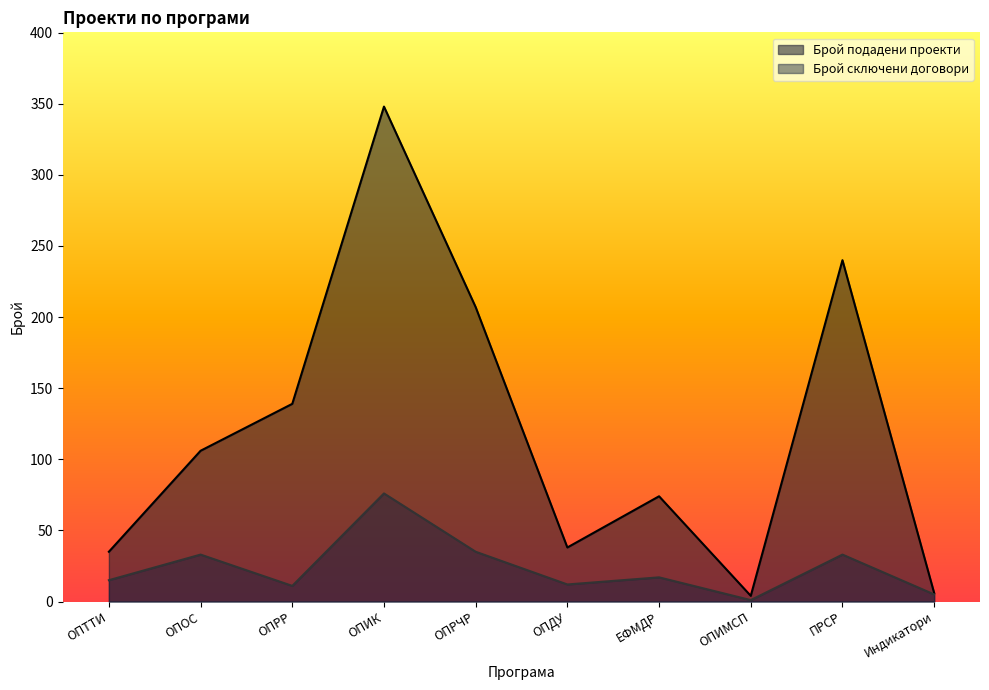

True or false: Брой подадени проекти and Брой сключени договори intersect in this chart.

False